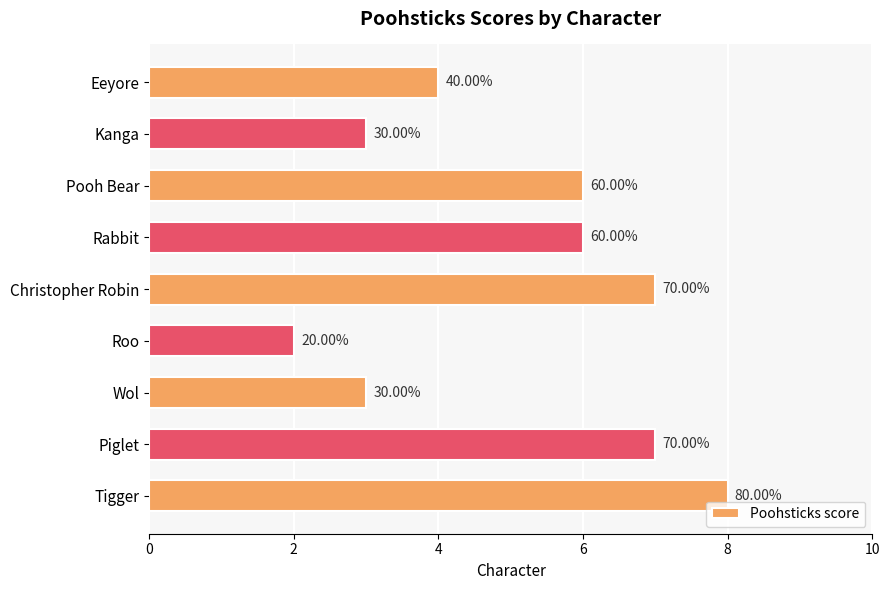

Does the chart contain any negative values?

No